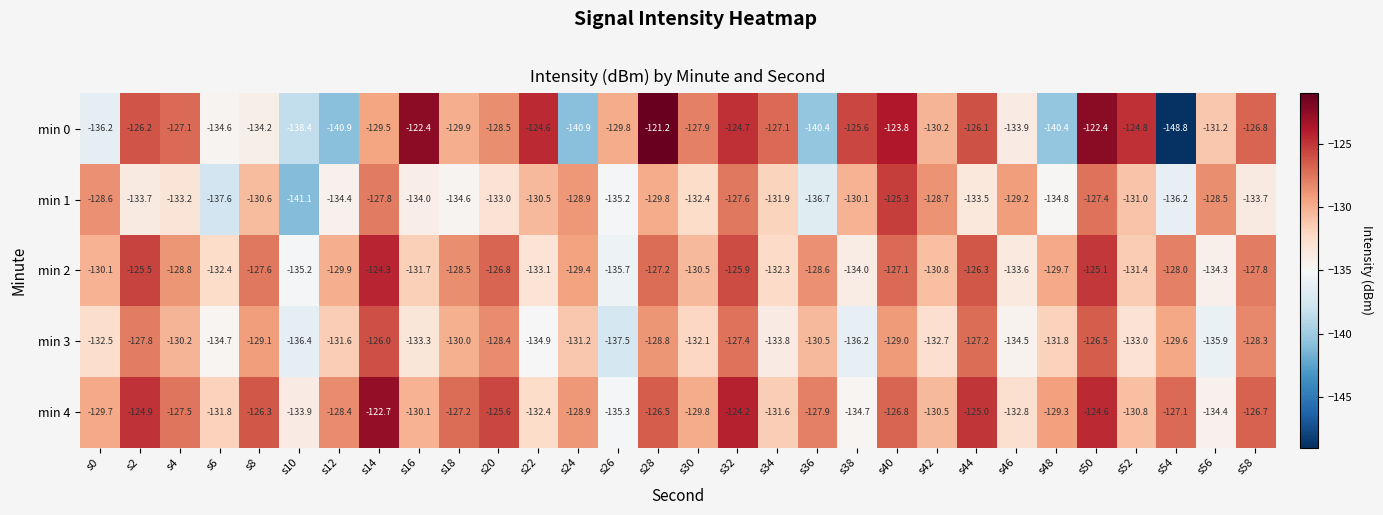

Count the number of categories in the chart.

30